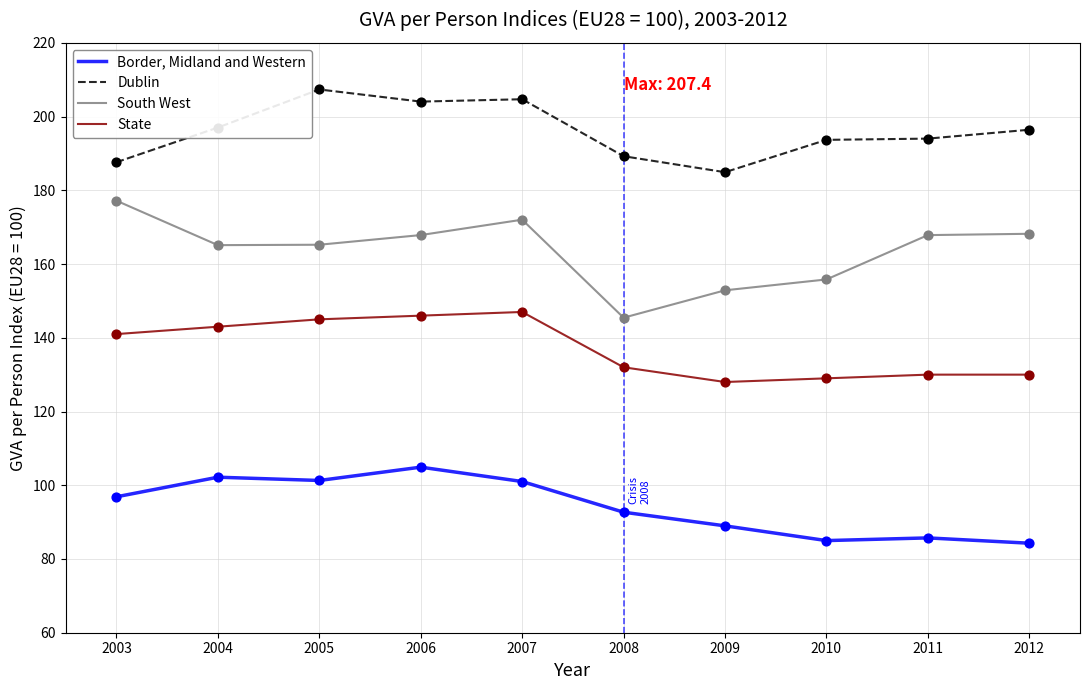

What is the total value across all series at 2008?

559.4